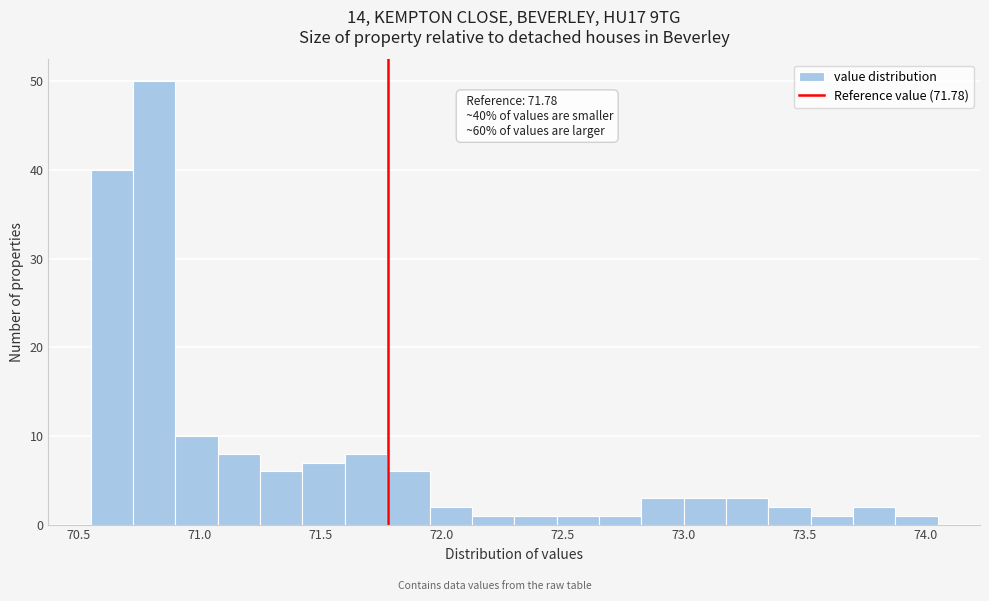

Around what value on the x-axis is the tallest bar? Give the approximate position of its centre, as read against the axis.

70.80